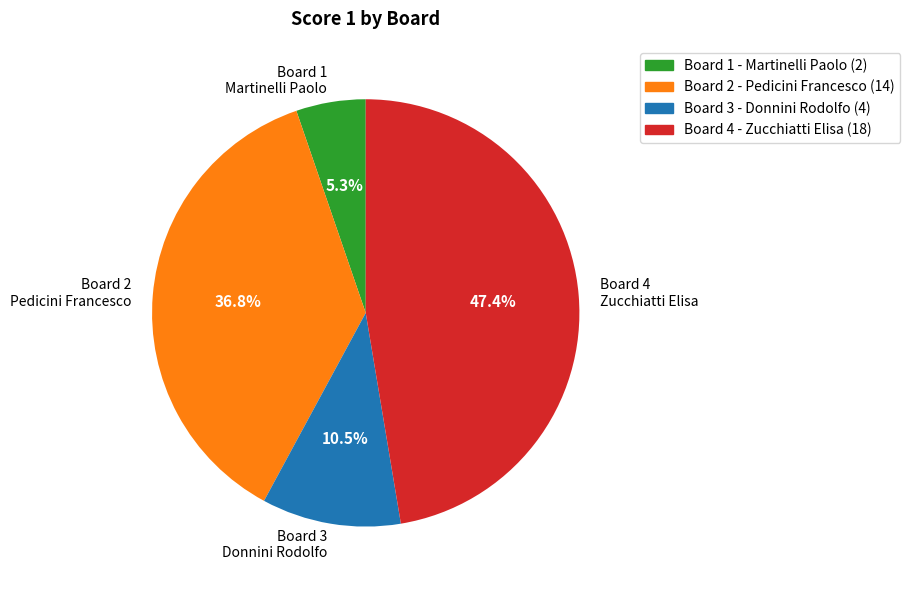

Is Board 4 Zucchiatti Elisa the majority of the pie?

No